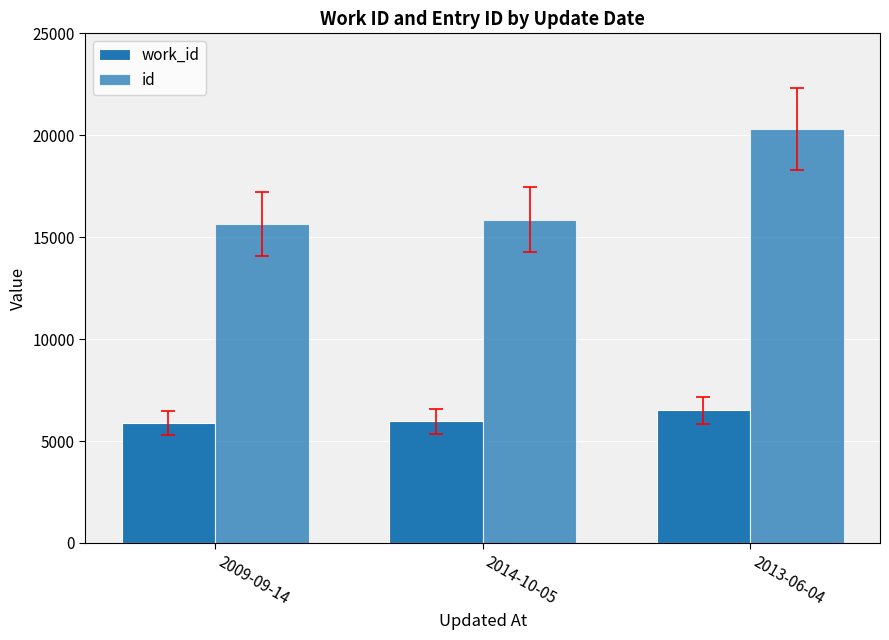

Which series has the largest range (max minus min)?

id